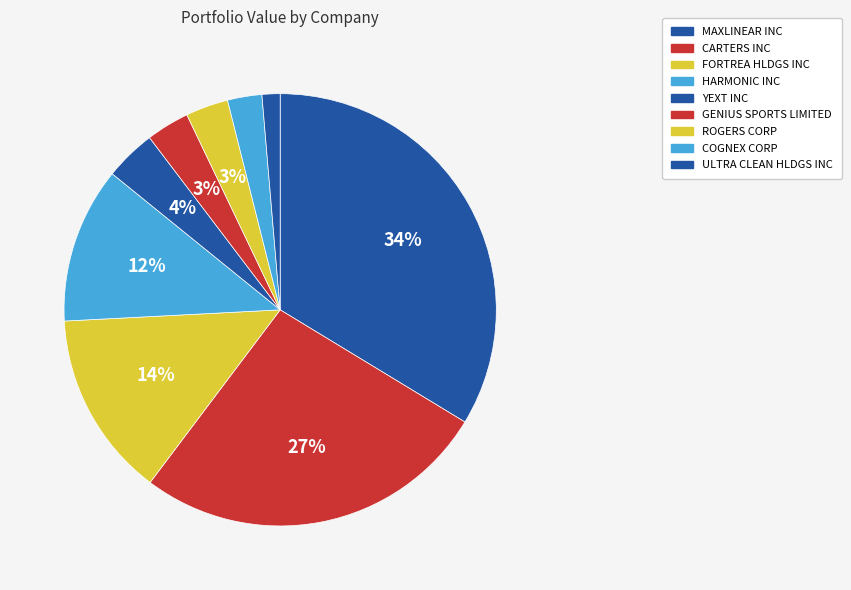

How many segments does this pie chart have?

9